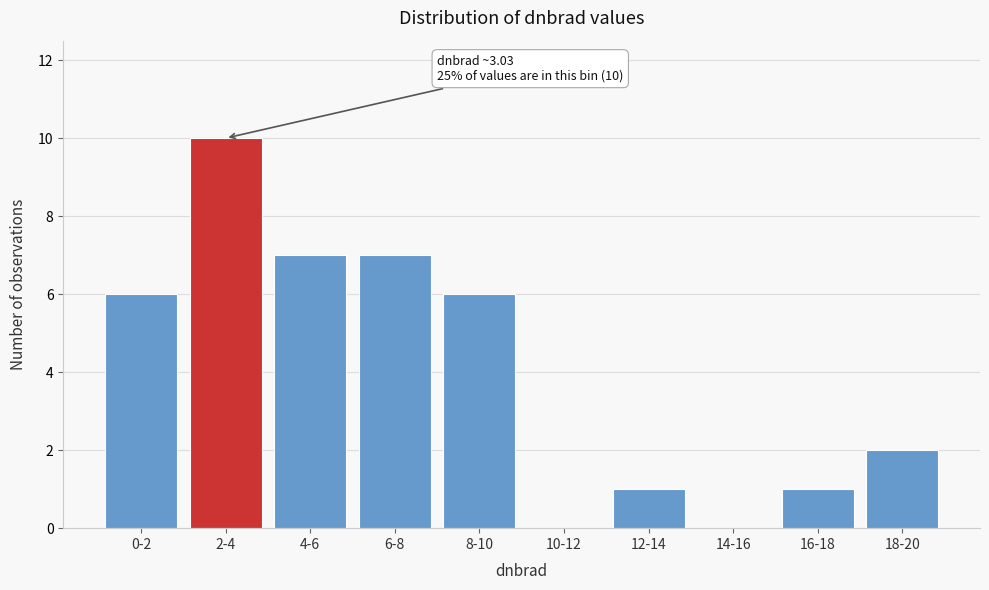

Reading left to right, list all the values displayed in this chart.

0-2=6	2-4=10	4-6=7	6-8=7	8-10=6	10-12=0	12-14=1	14-16=0	16-18=1	18-20=2